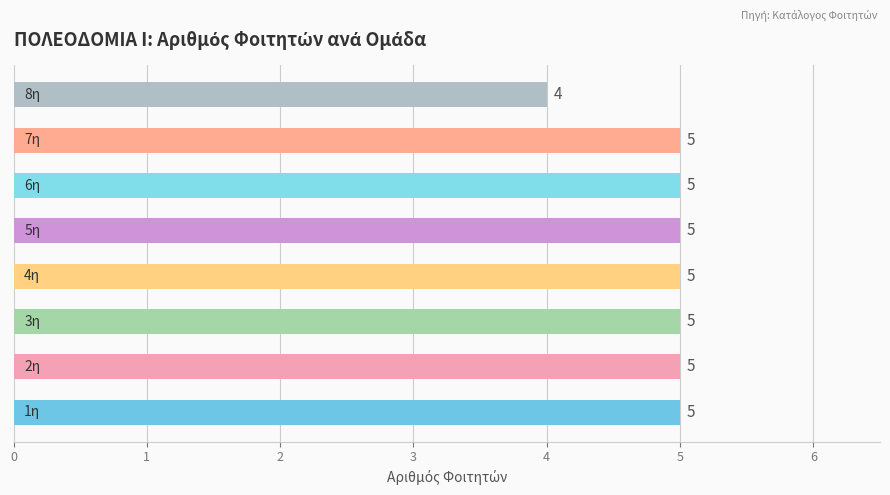

How many values are between 5 and 6?

7